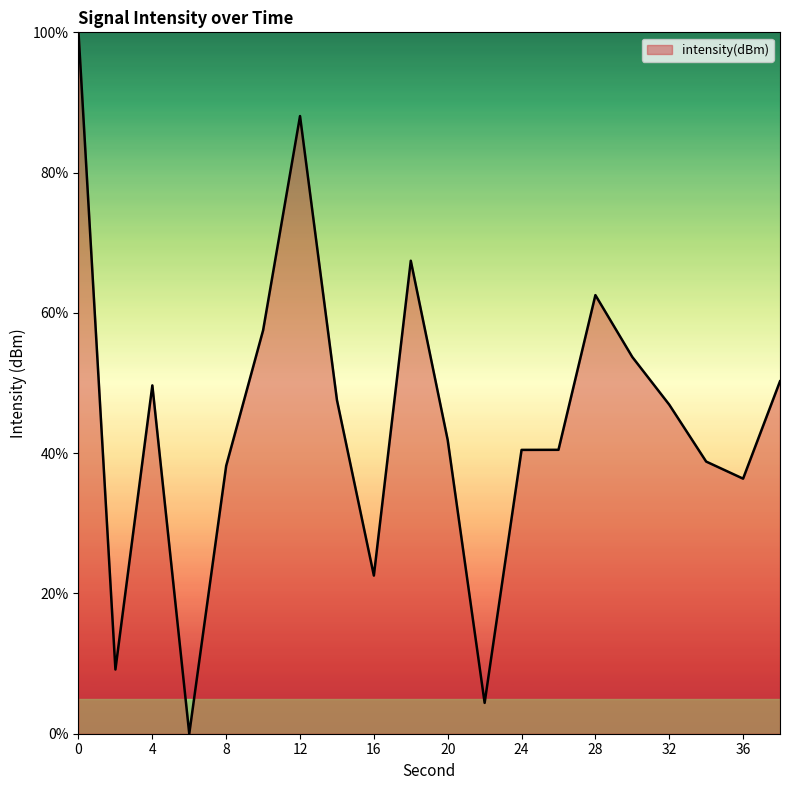

What is the difference between the maximum and minimum values?

100.0